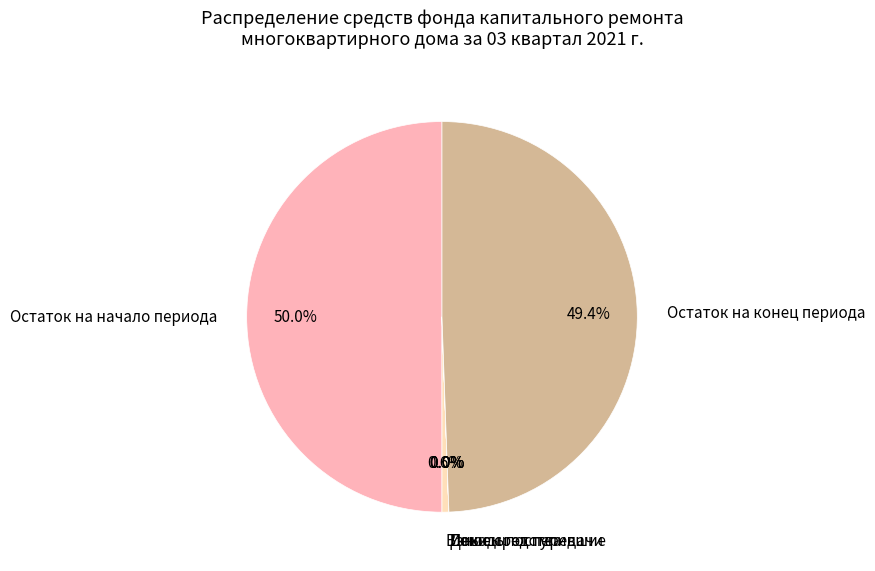

What portion of the pie excludes Остаток на конец периода?

50.6%